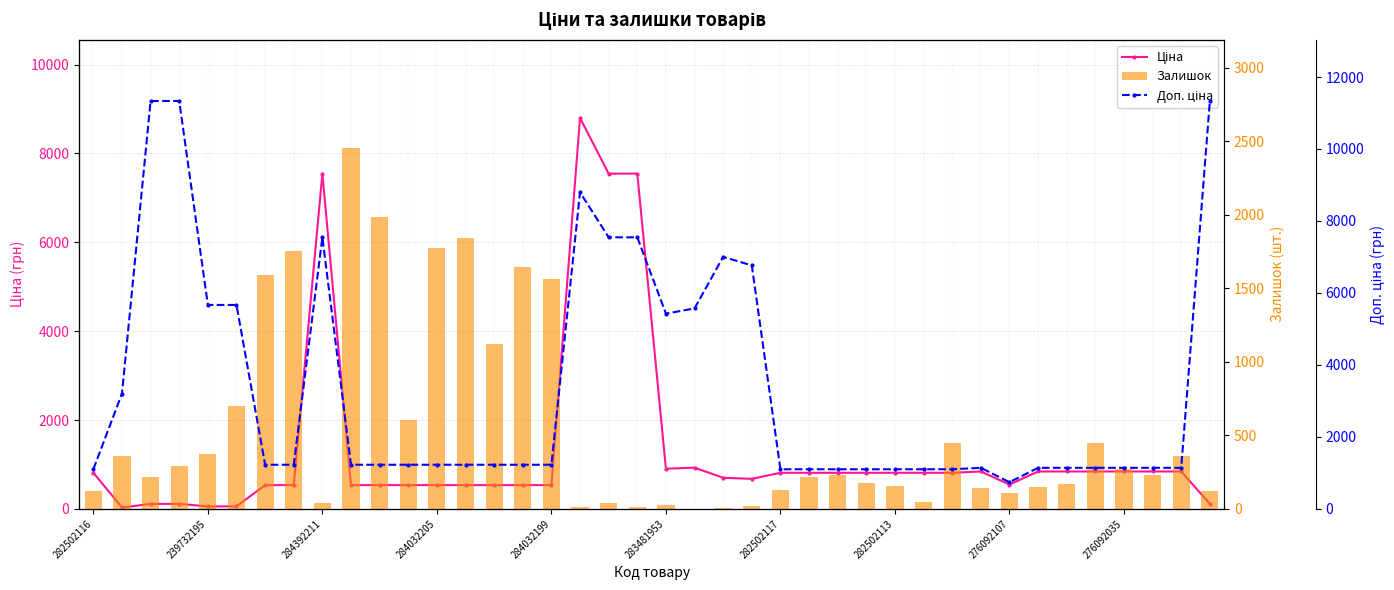

Between 14 and 19, which series saw the biggest shift?

Ціна